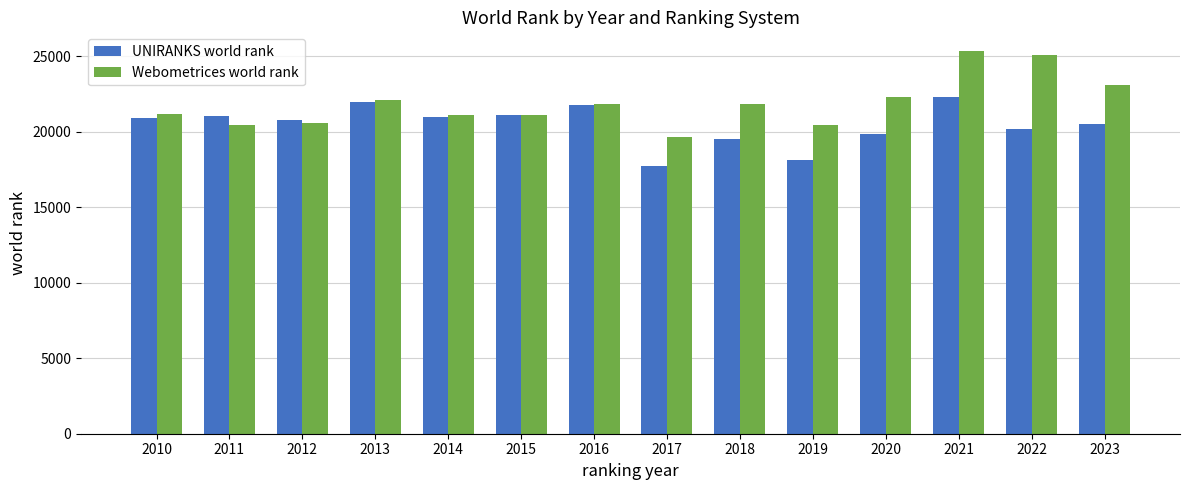

Which series has the largest total across all categories?

Webometrices world rank